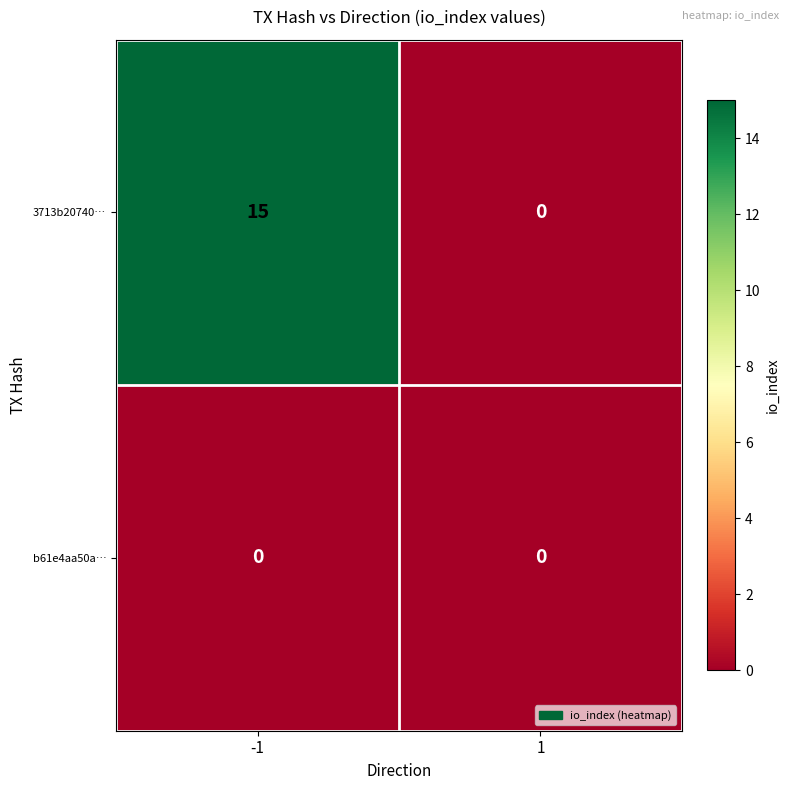

What is the average value of the 3713b20740… series?

8